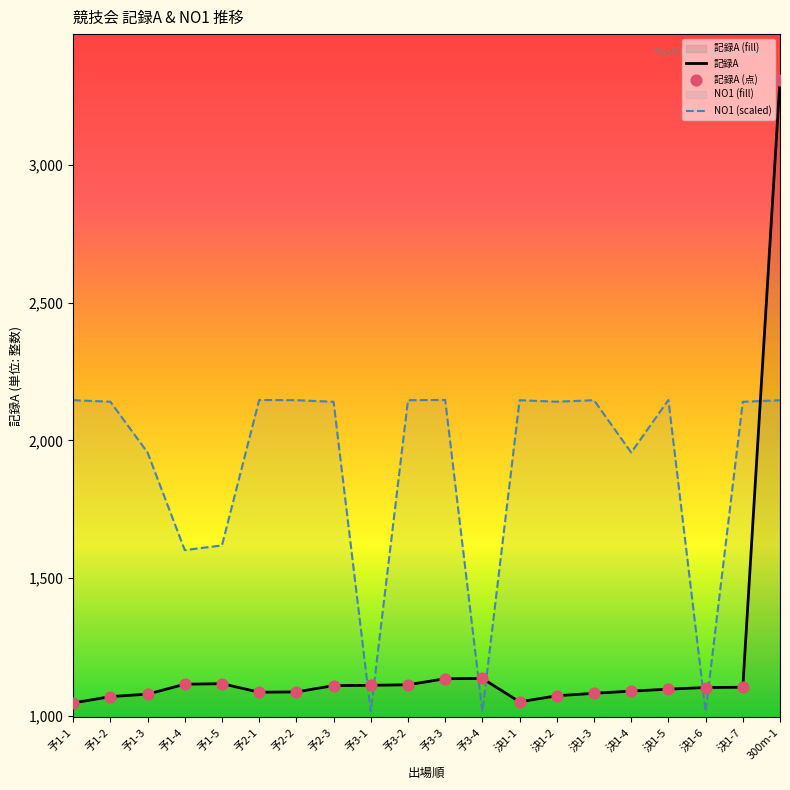

At how many categories does at least one series exceed 1467?

17